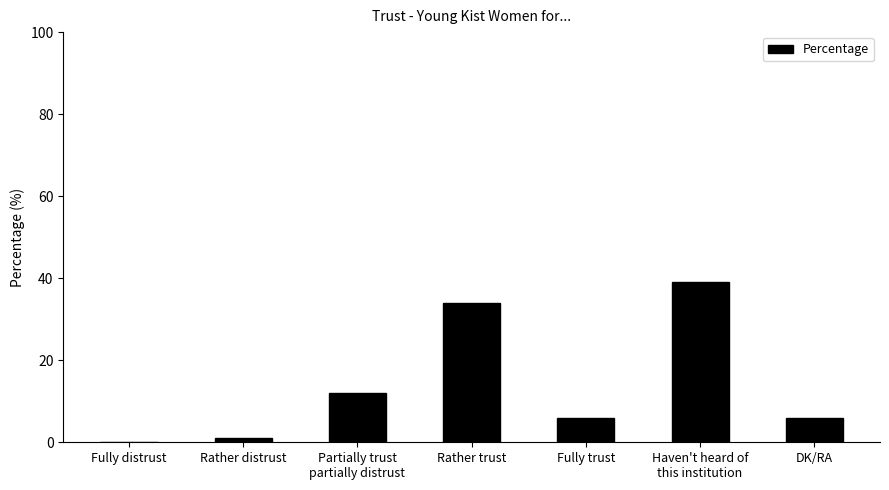

What is the sum of all values?

98